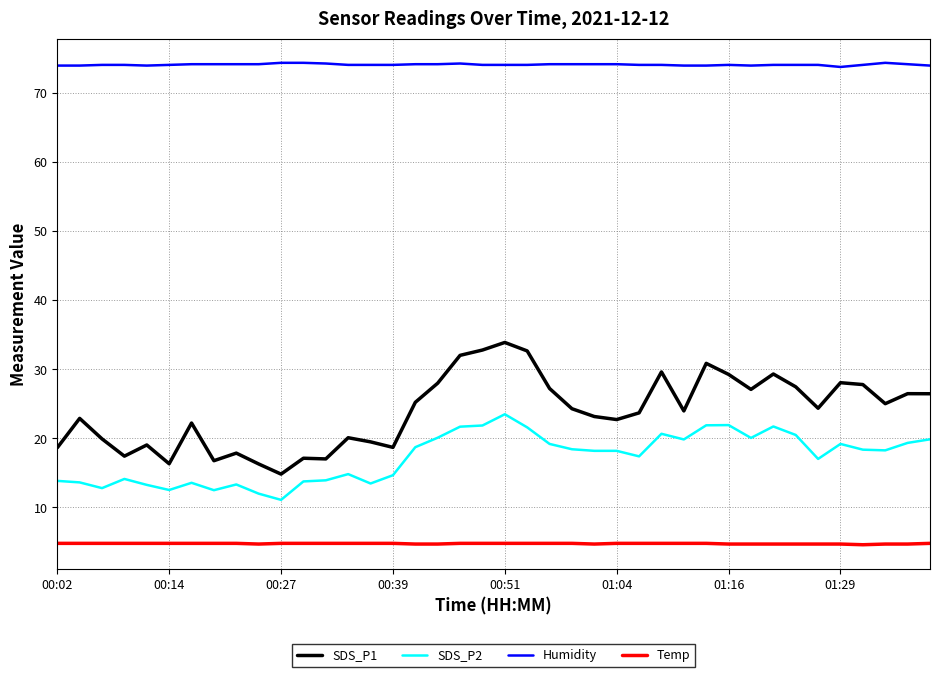

List the series in order of their peak value, lowest first.

Temp, SDS_P2, SDS_P1, Humidity